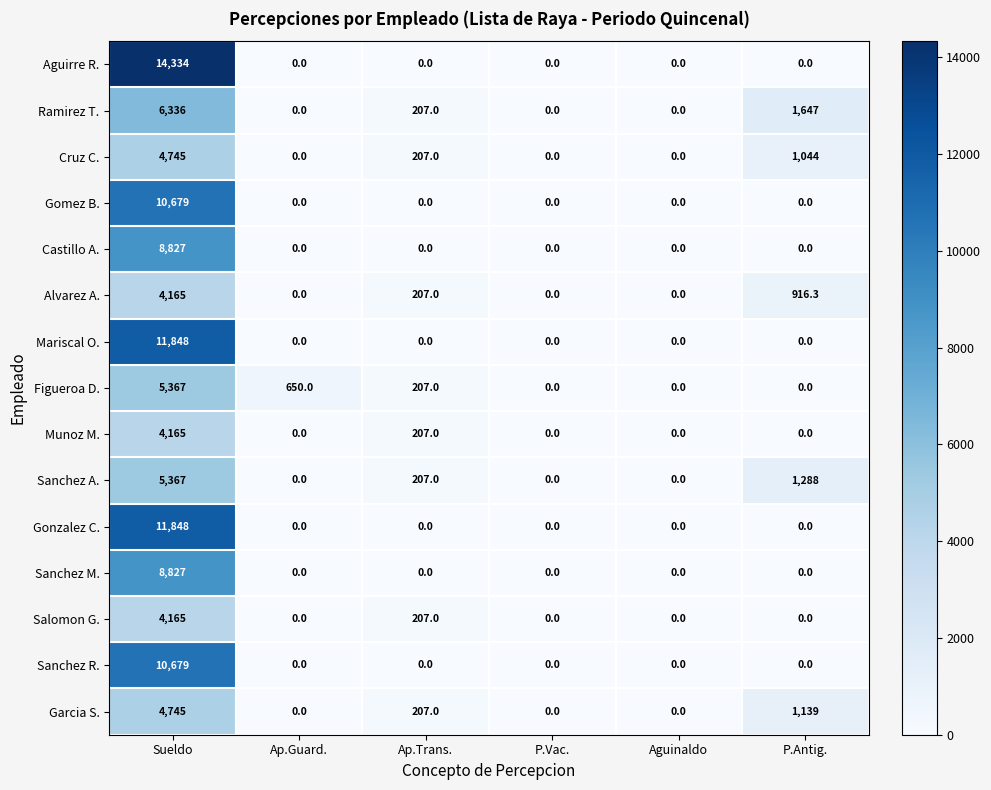

The value of Gomez B. at Ap.Guard. is 0.0. True or false?

True